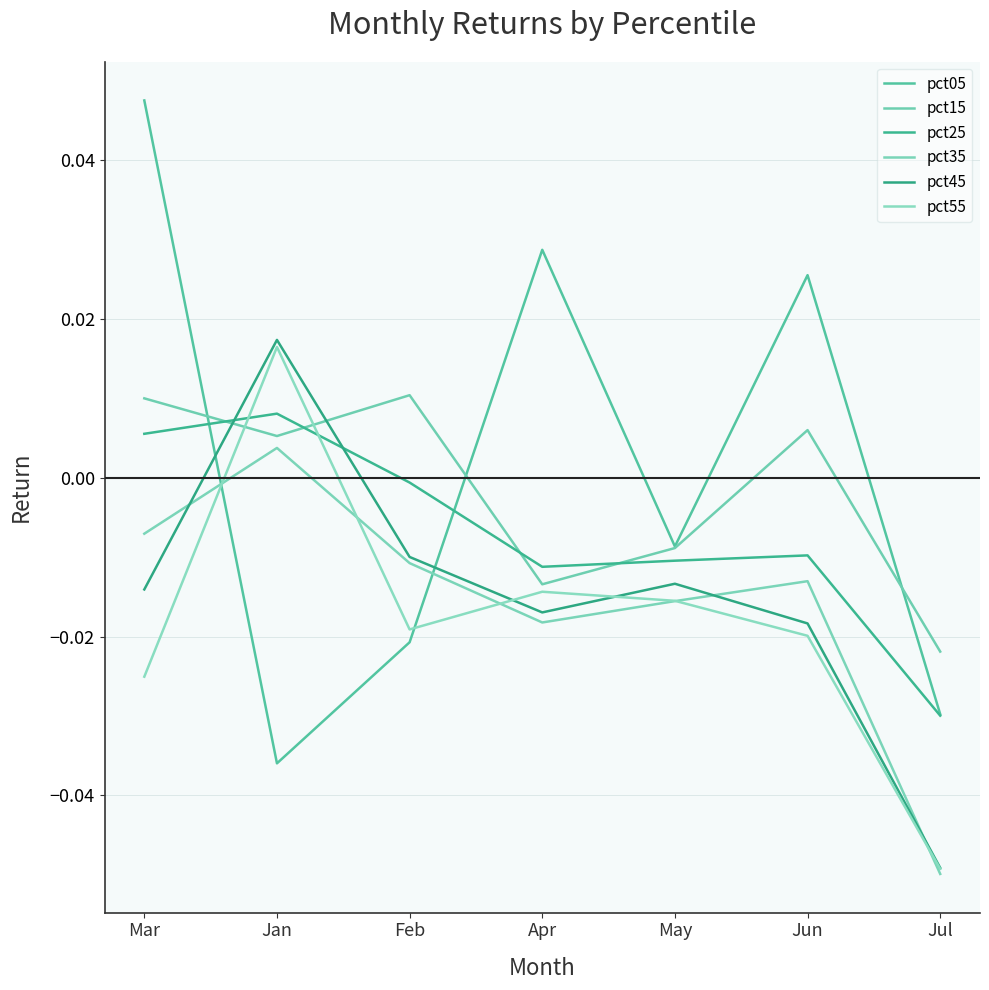

True or false: pct25 and pct35 cross at least once.

False